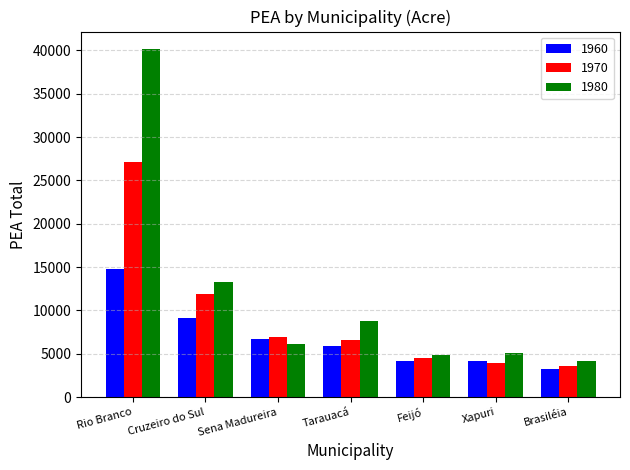

List the series in order of their peak value, highest first.

1980, 1970, 1960